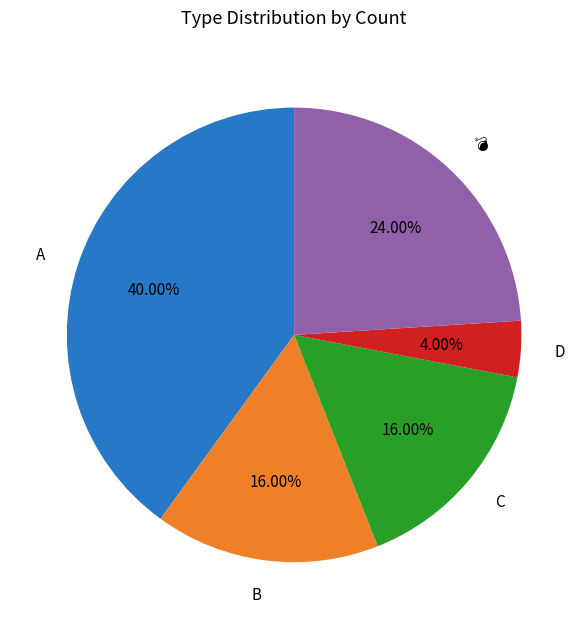

Combined, what portion of the pie is D and A?

44.0%